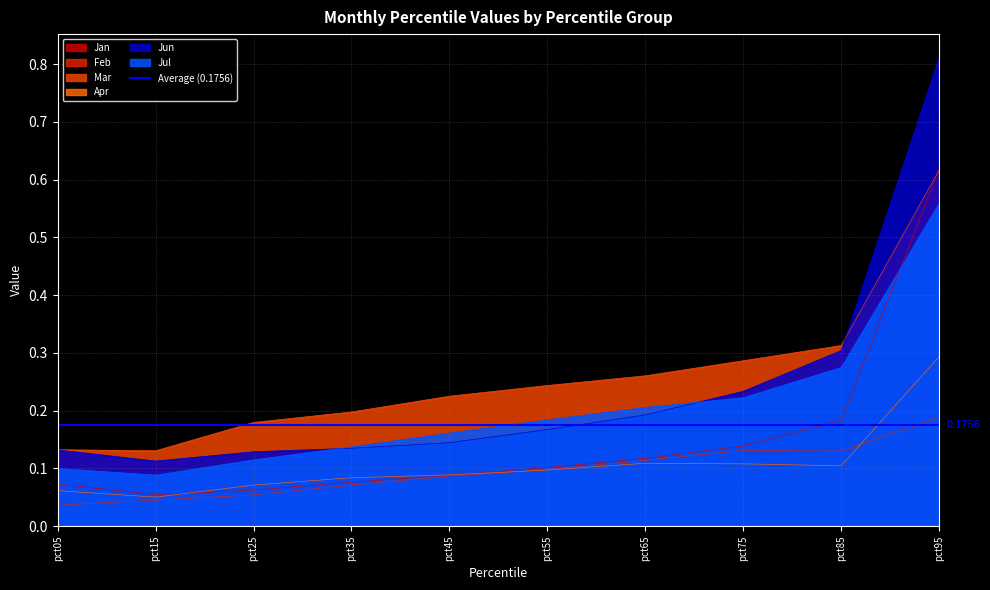

What is the total value across all series at pct05?

0.5